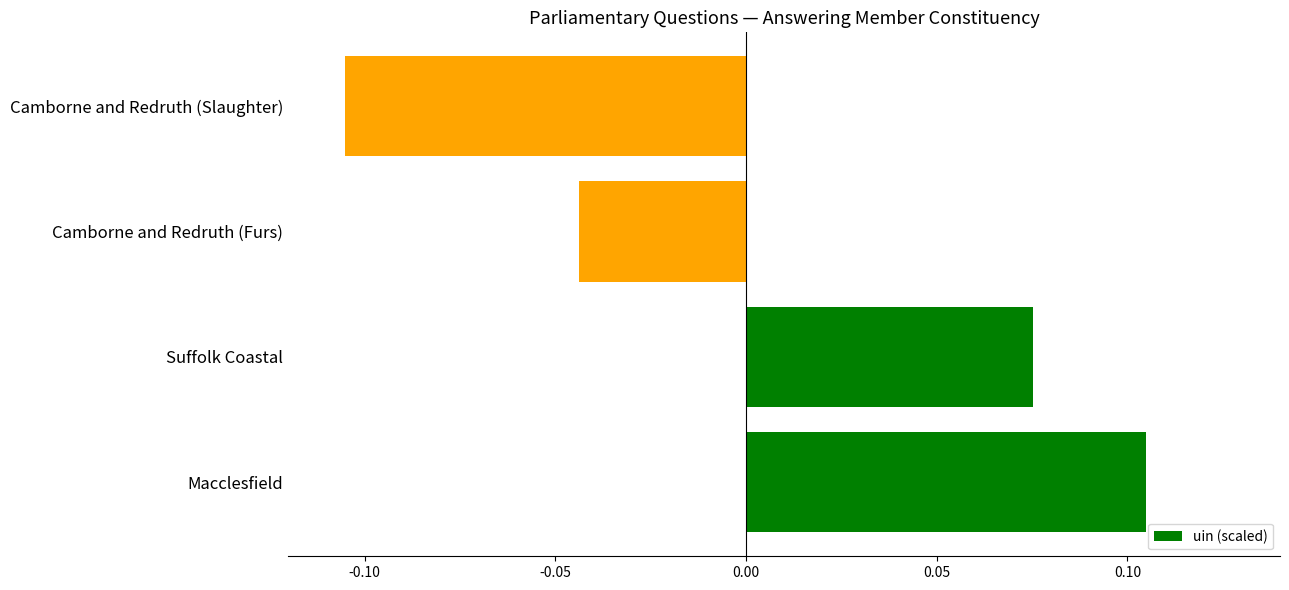

How many positive values are there?

2